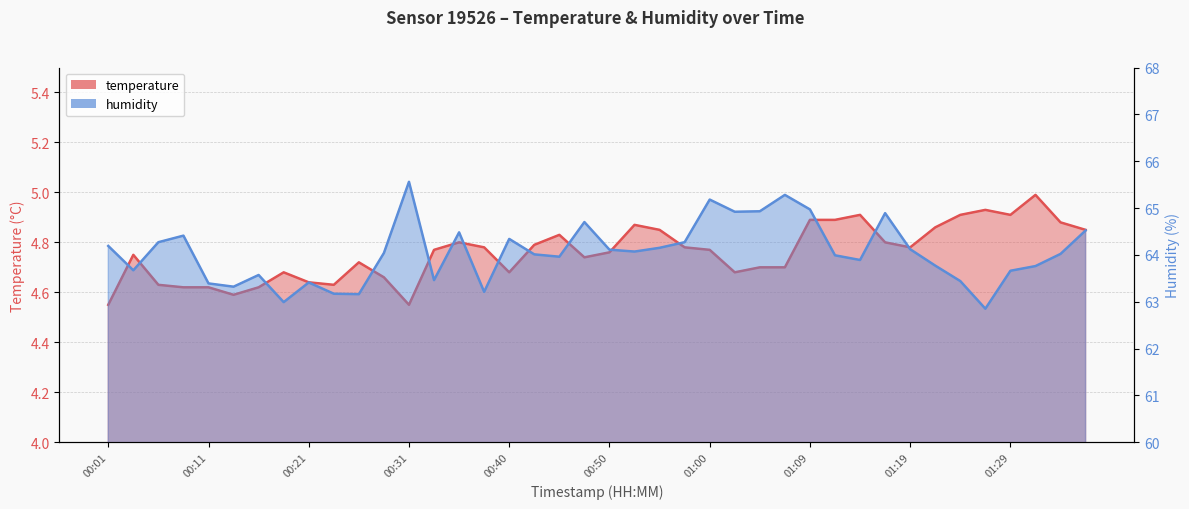

What position from the right is 01:17?

9